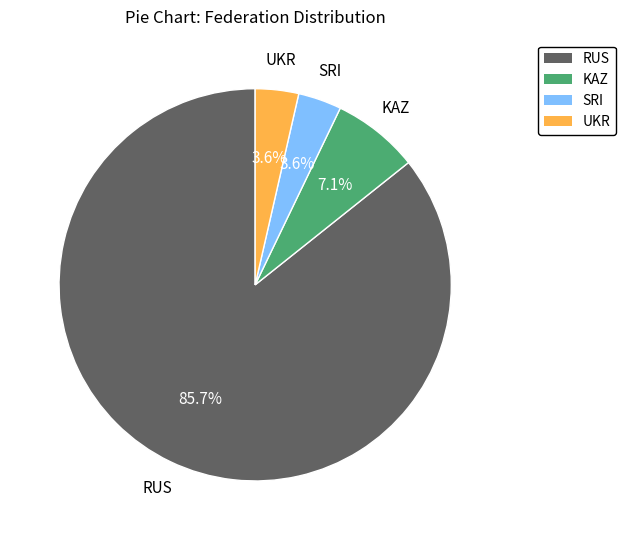

What percentage is the RUS slice, to the nearest percent?

86%